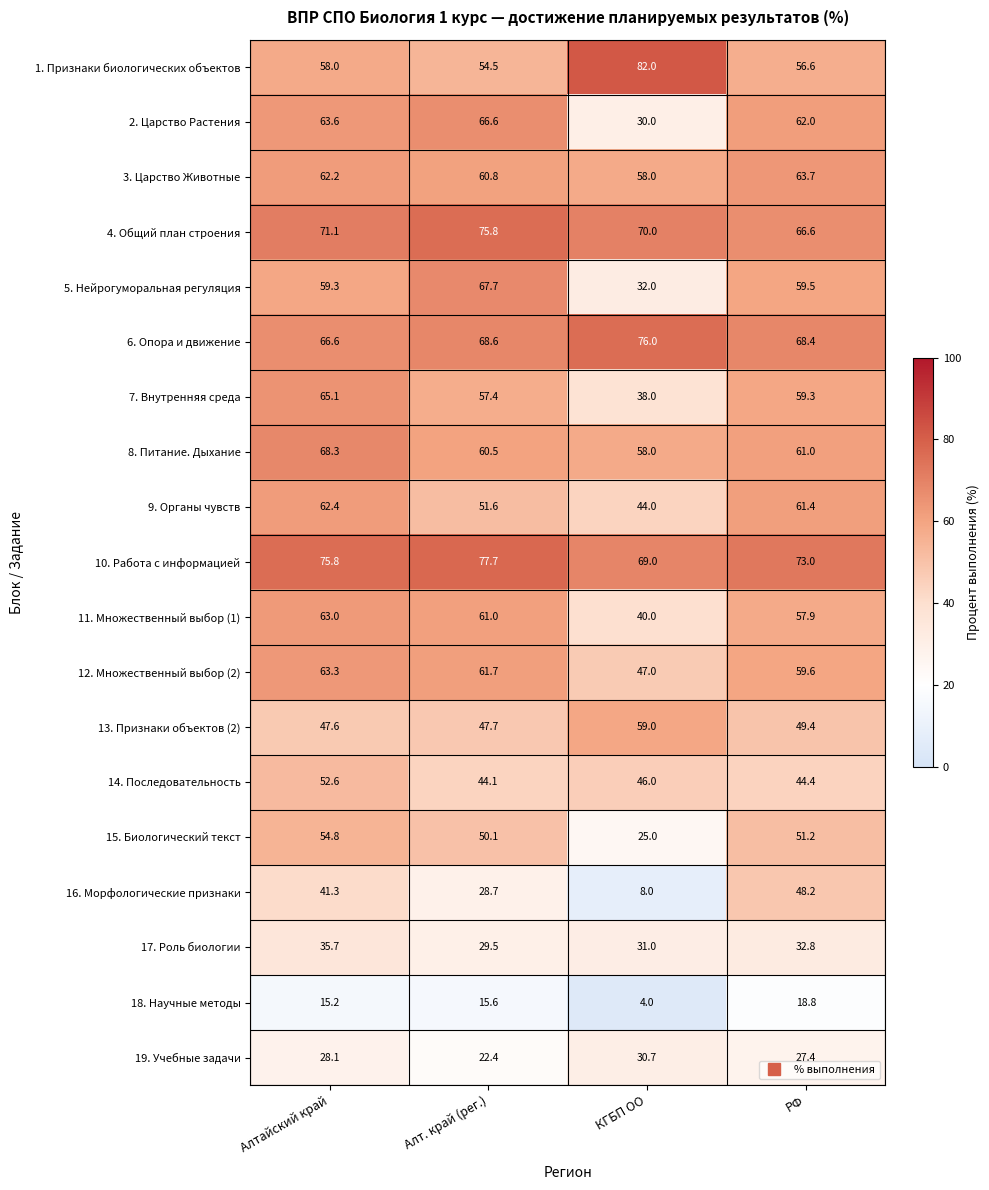

What is the total value across all series at Алтайский край?

1054.0